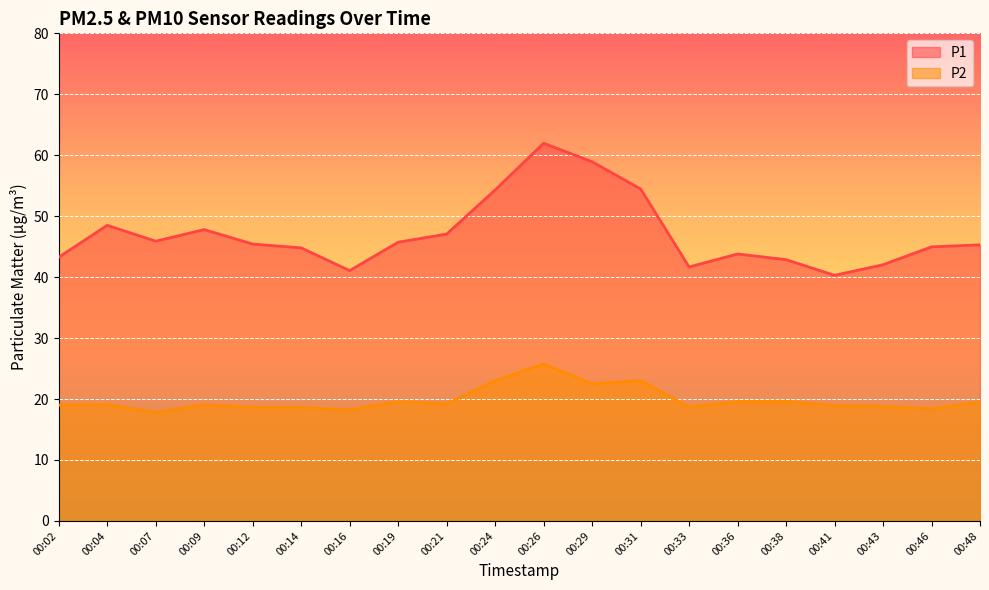

Which series has the largest total across all categories?

P1